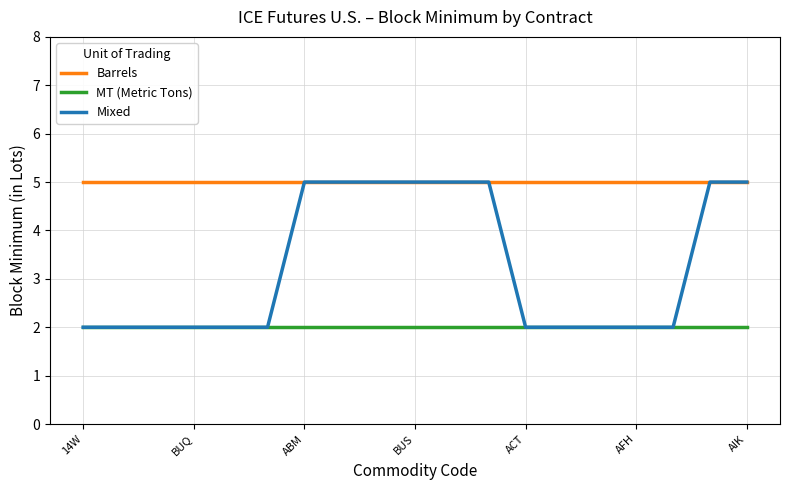

Which series has the widest spread of values?

Mixed